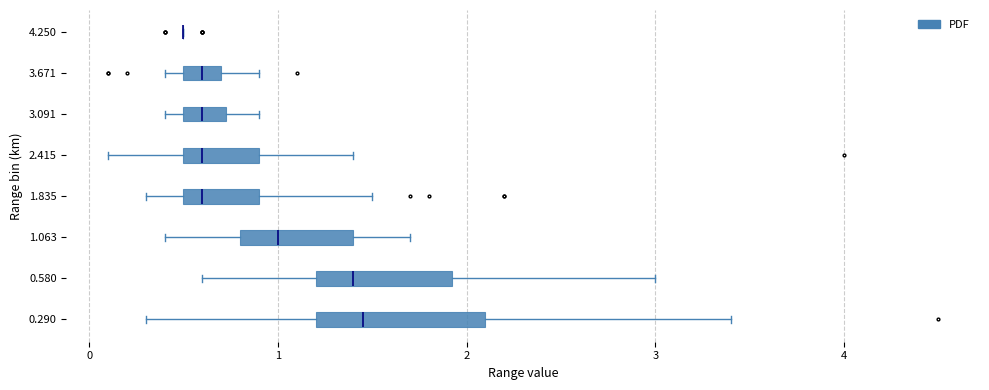

Reading bottom to top, read every box against the x-axis: the position of its median line, the range the box covers, and the ends of its whiskers. The values are not printed on the chart, so give them approximately, as read against the axis.

0.290: median 1.5, box 1.2 to 2.1, whiskers 0.3 to 3.4
0.580: median 1.4, box 1.2 to 1.9, whiskers 0.6 to 3.0
1.063: median 1.0, box 0.8 to 1.4, whiskers 0.4 to 1.7
1.835: median 0.6, box 0.5 to 0.9, whiskers 0.3 to 1.5
2.415: median 0.6, box 0.5 to 0.9, whiskers 0.1 to 1.4
3.091: median 0.6, box 0.5 to 0.7, whiskers 0.4 to 0.9
3.671: median 0.6, box 0.5 to 0.7, whiskers 0.4 to 0.9
4.250: box collapsed to a line at 0.5, whiskers 0.5 to 0.5